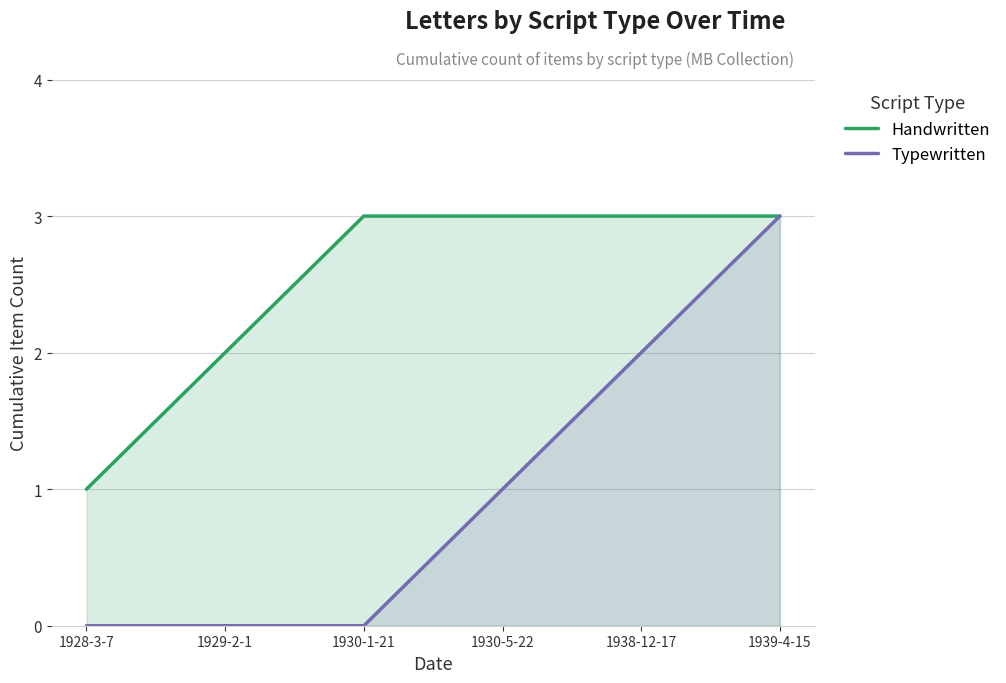

Which series has the largest range (max minus min)?

Typewritten